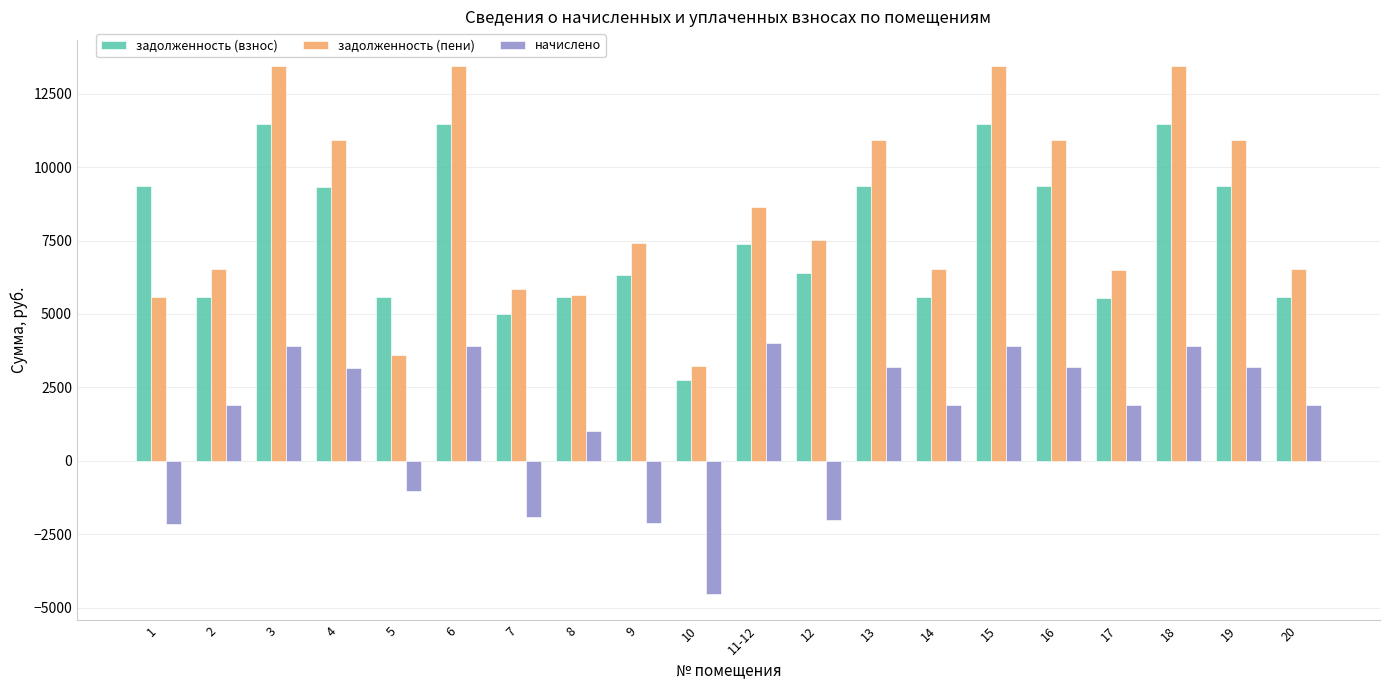

Rank the series at 1 from highest to lowest value.

задолженность (взнос), задолженность (пени), начислено